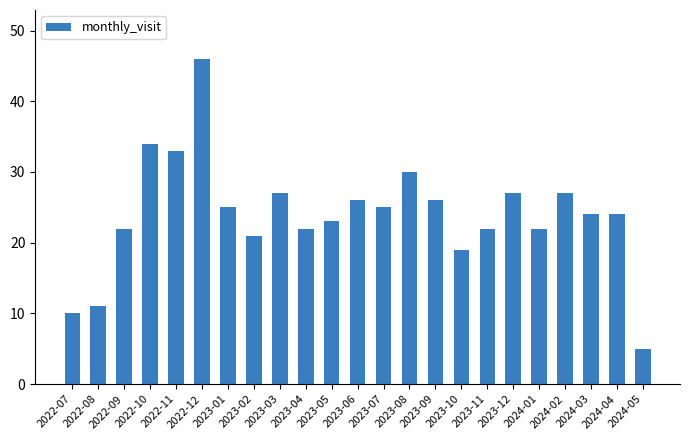

The chart shows a value of 6 at 2024-03. True or false?

False